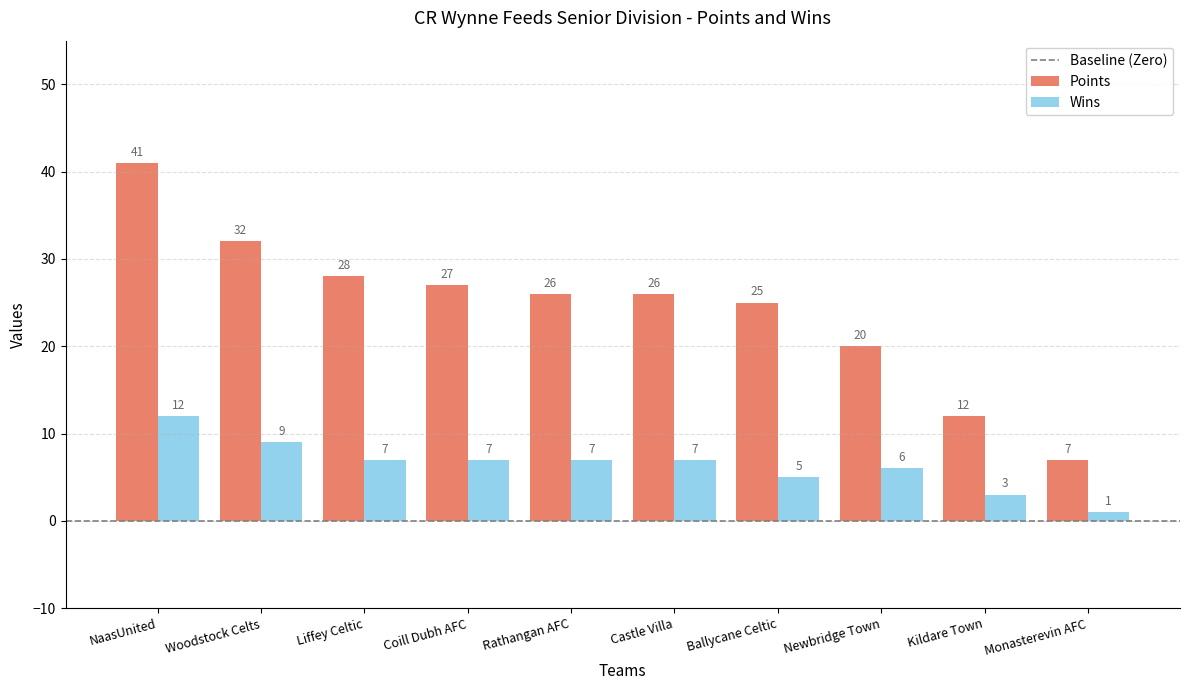

How many values in the Wins series are below 7?

4